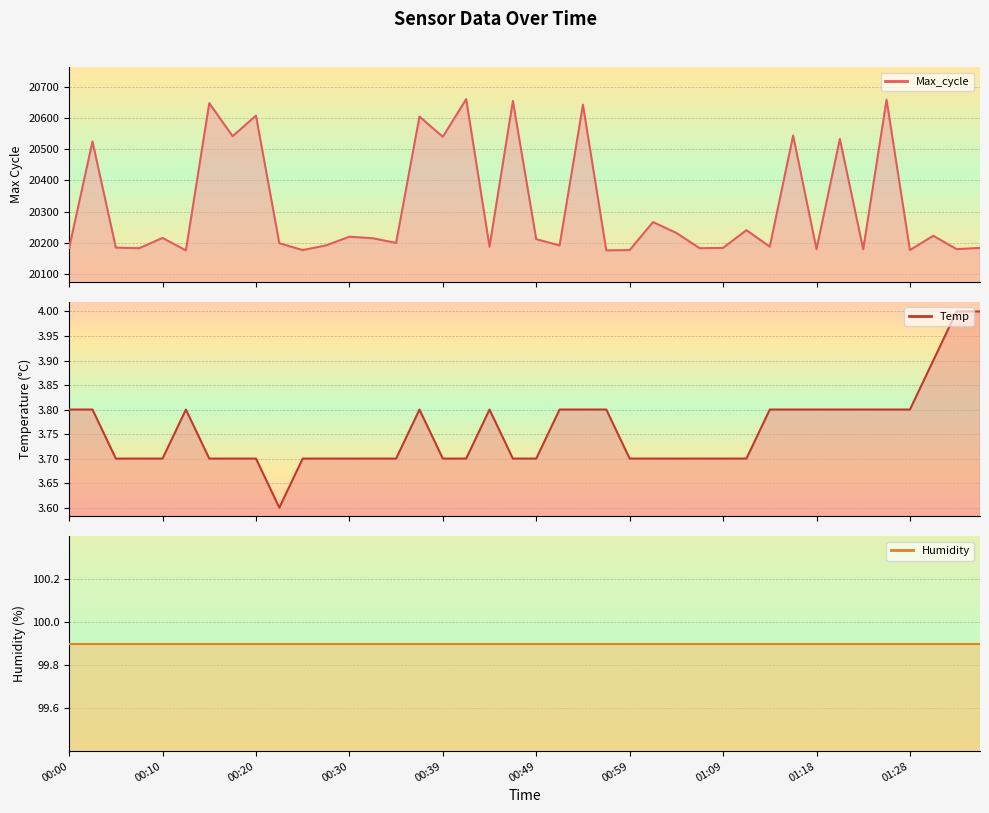

True or false: Max_cycle and Temp cross at least once.

False